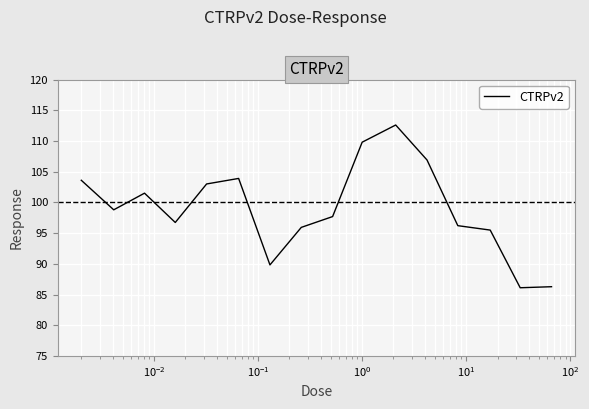

What is the minimum value shown in the chart?

86.1